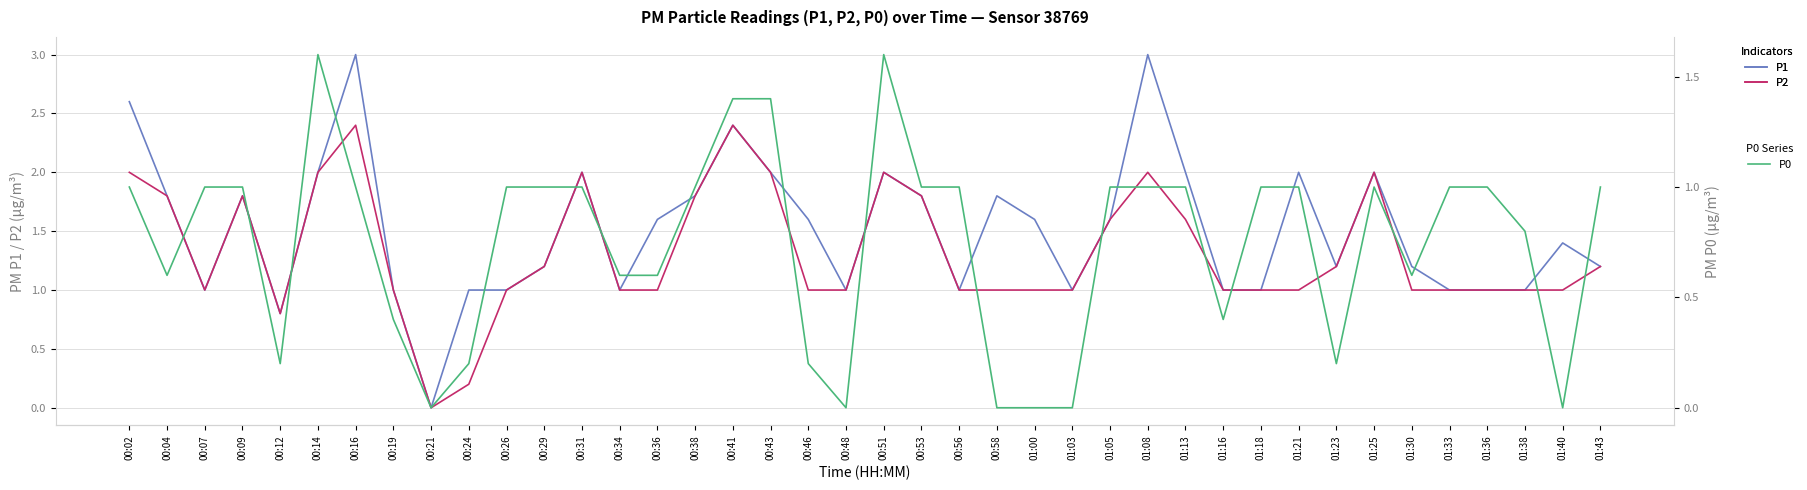

At which category does P1 reach its first local peak?

00:09